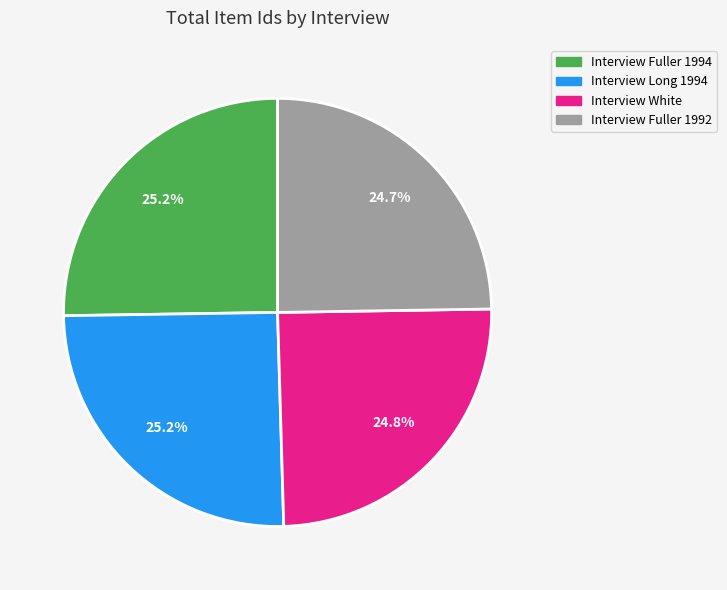

What percentage do Interview White and Interview Fuller 1992 together represent?

49.5%